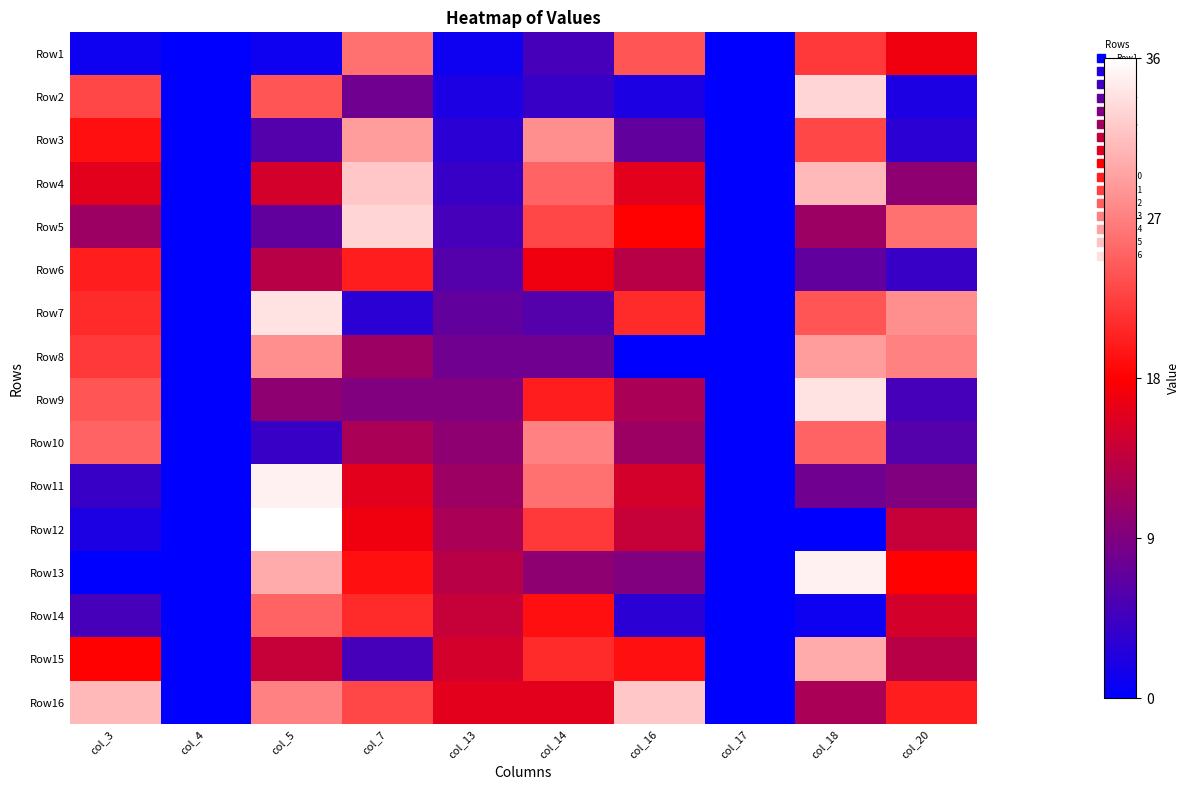

What is the total value across all series at col_20?

217